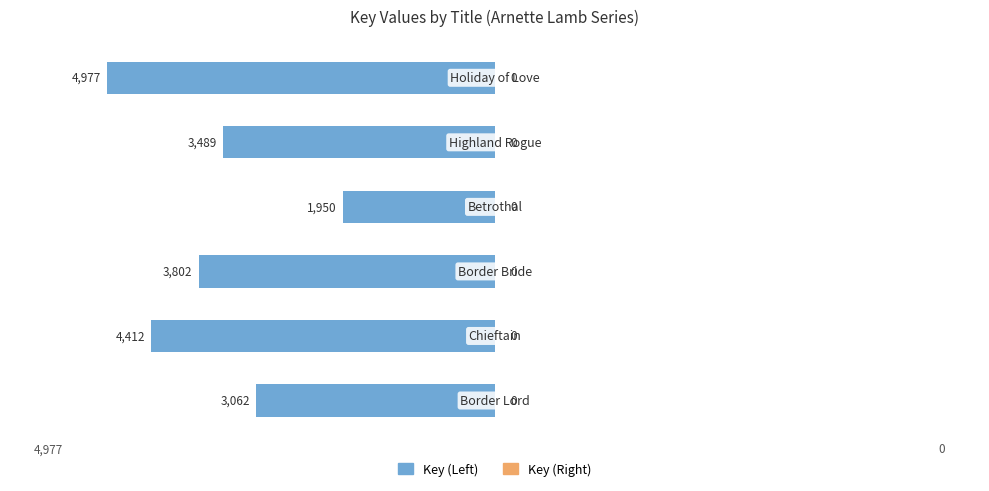

Does the chart contain any negative values?

Yes